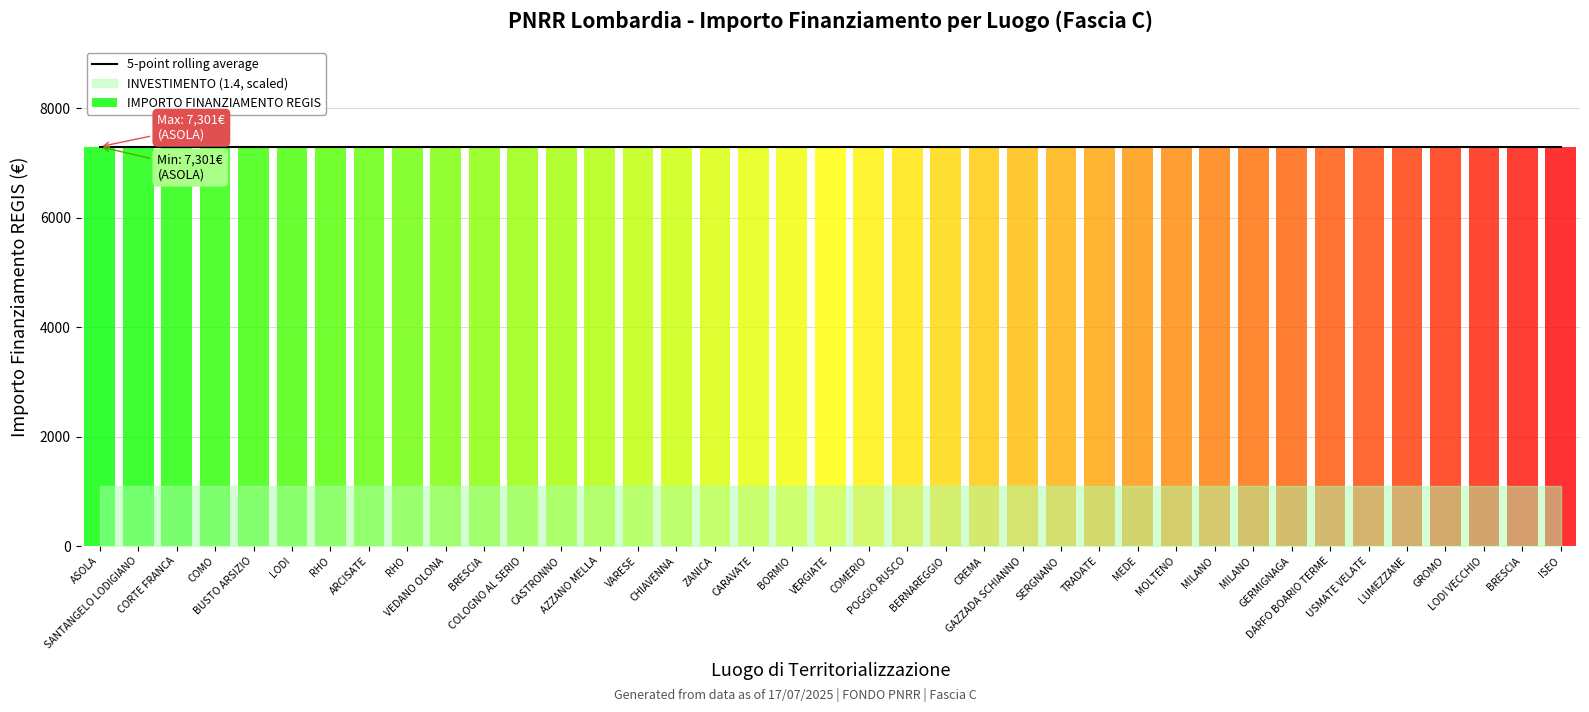

Rank the series by their maximum value, from highest to lowest.

IMPORTO FINANZIAMENTO REGIS, INVESTIMENTO (1.4)